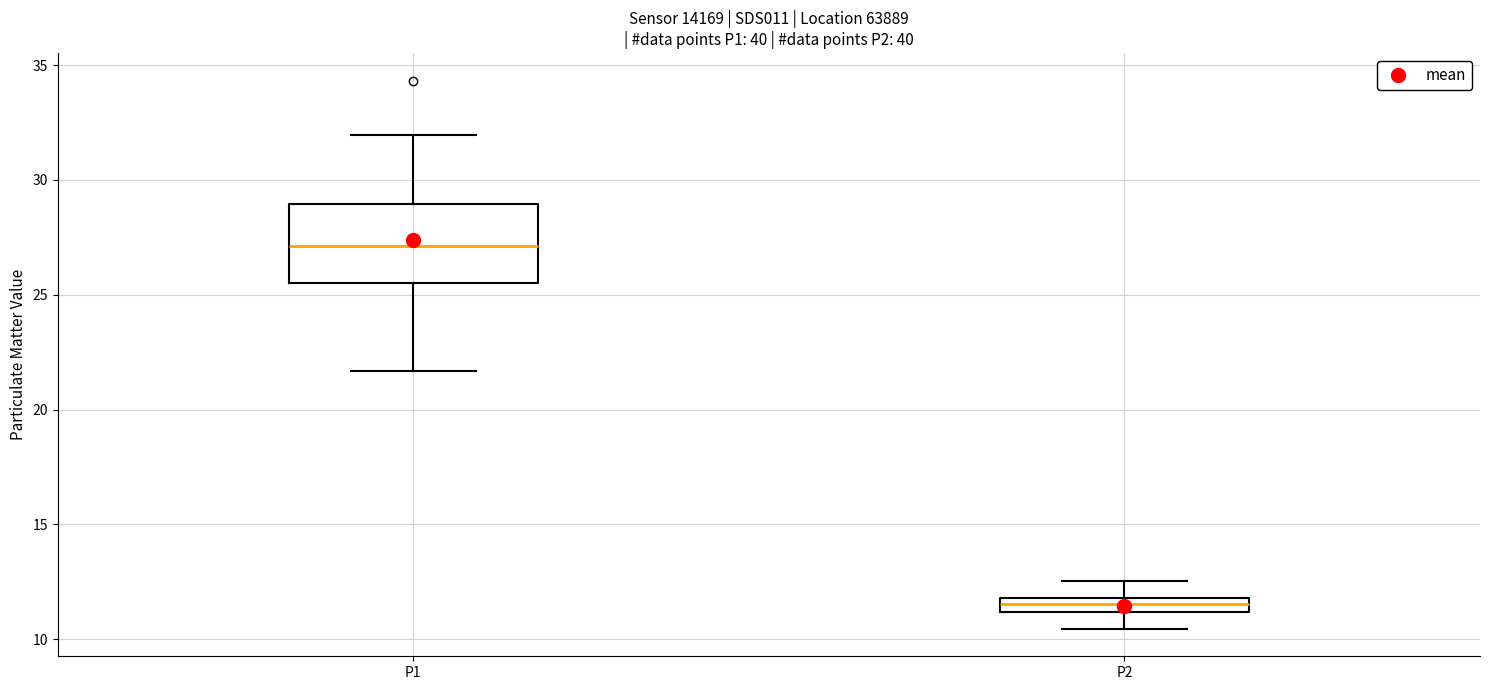

Where is the lower edge of the box for P2 on the y-axis? The values are not printed on the chart, so give them approximately, as read against the axis.

11.0